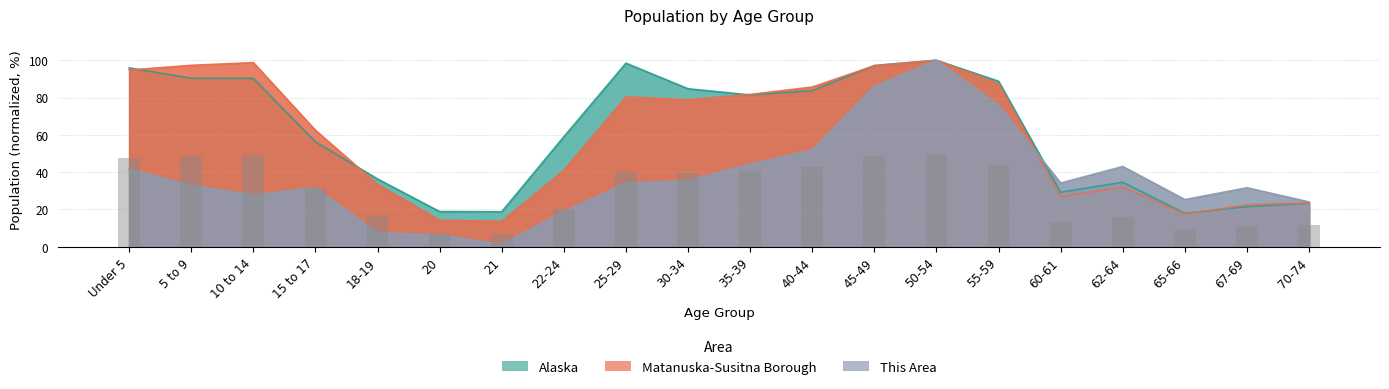

Reading left to right, list all the values displayed in this chart.

This Area: 41.8	32.9	27.8	31.6	7.6	6.3	1.3	19.0	34.2	35.4	44.3	51.9	86.1	100.0	75.9	34.2	43.0	25.3	31.6	24.1
Matanuska-Susitna Borough: 94.8	97.3	98.8	62.5	33.5	14.2	13.6	41.0	80.4	78.8	81.7	85.6	97.1	100.0	87.4	26.8	32.0	17.5	22.5	23.5
Alaska: 95.9	90.4	90.3	56.3	36.3	18.9	18.8	59.0	98.4	84.7	81.4	83.7	97.2	100.0	88.8	29.3	34.6	17.9	21.5	23.4